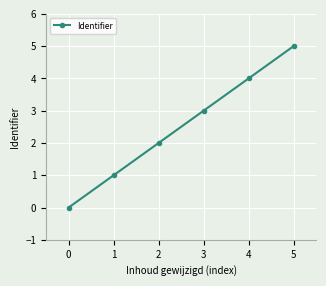

What is the approximate value at 2?

2